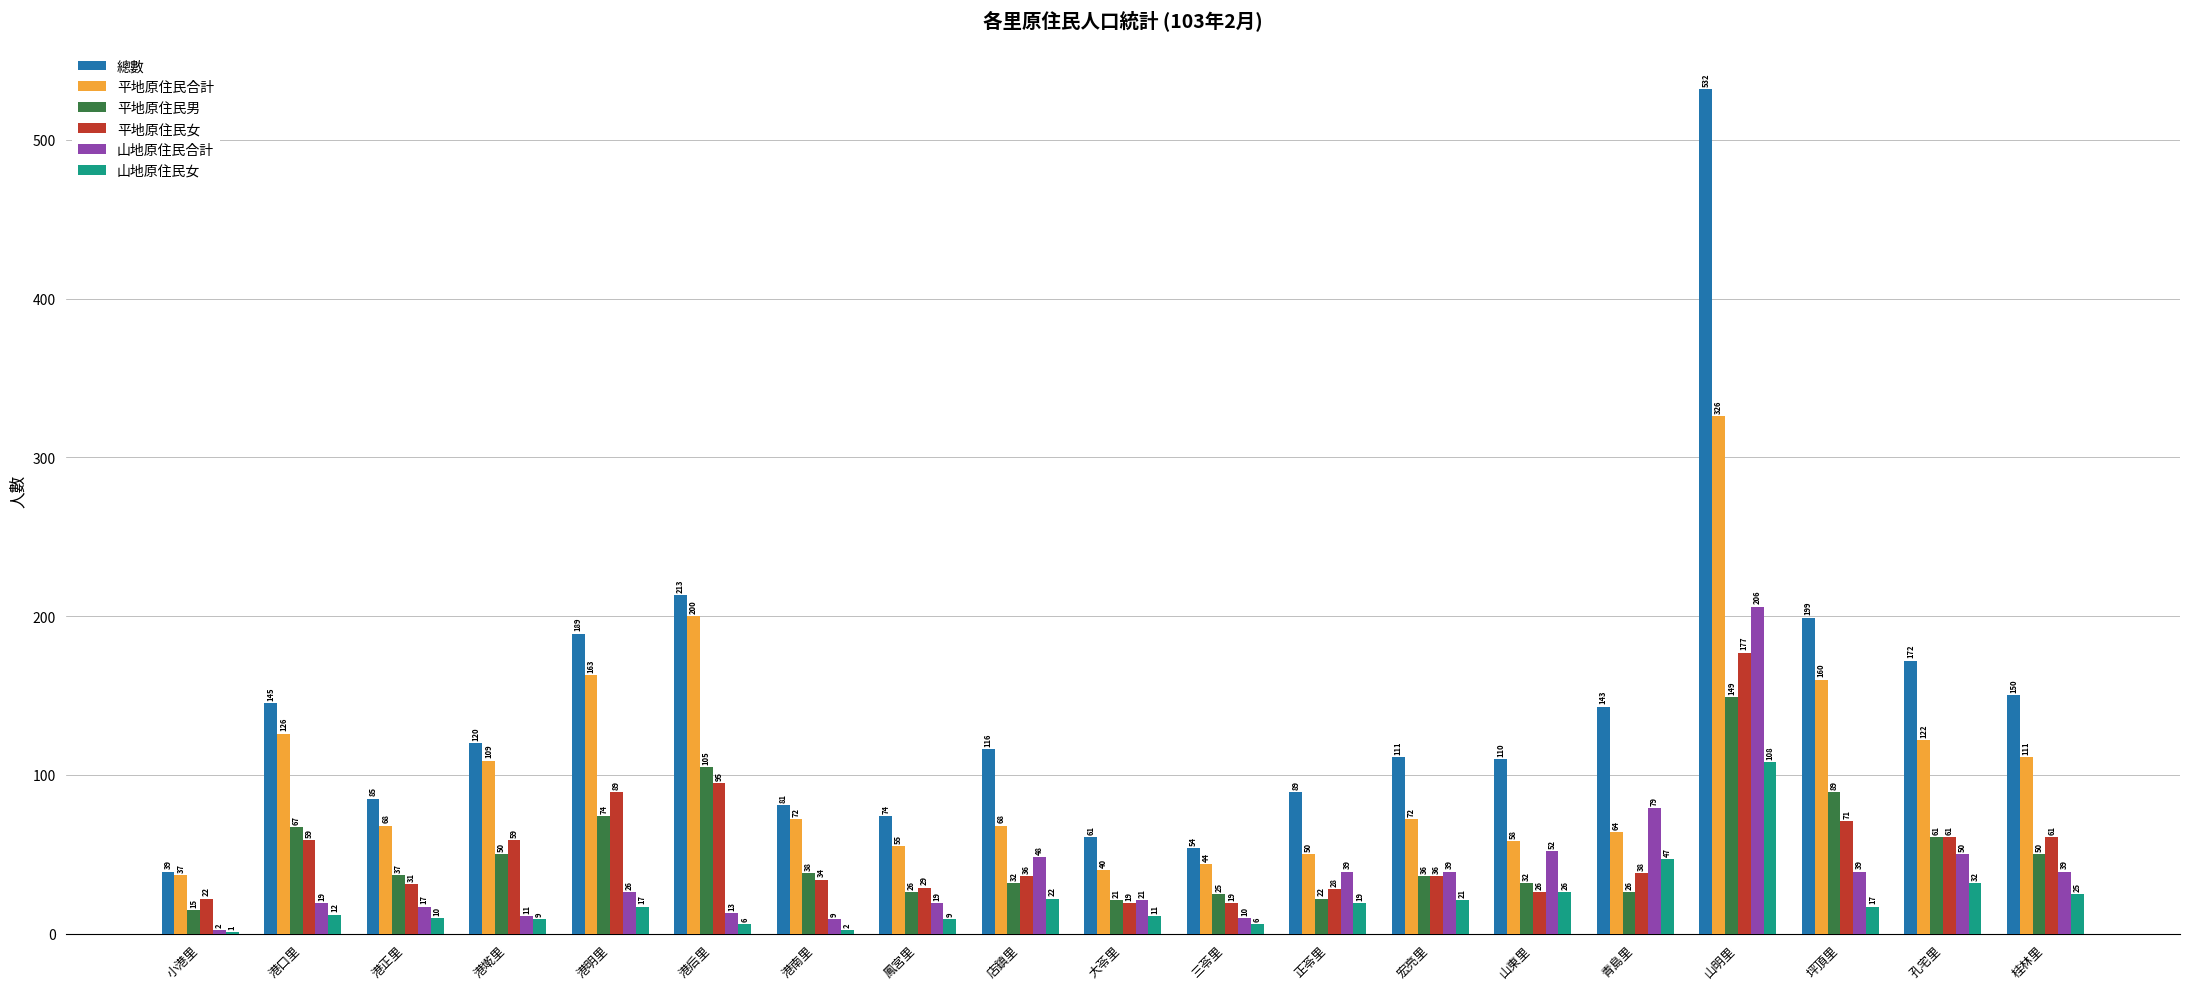

Which series has the largest total across all categories?

總數